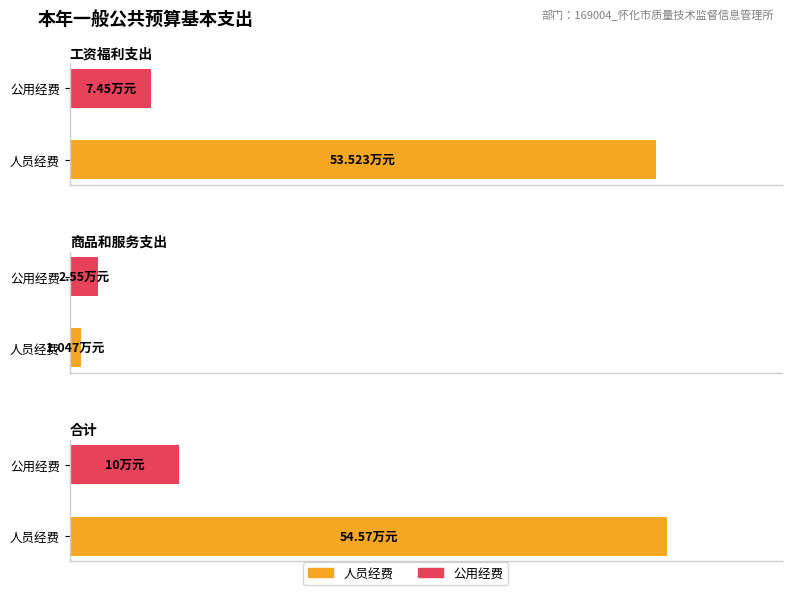

What is the total value across all series at 合计?

64.6